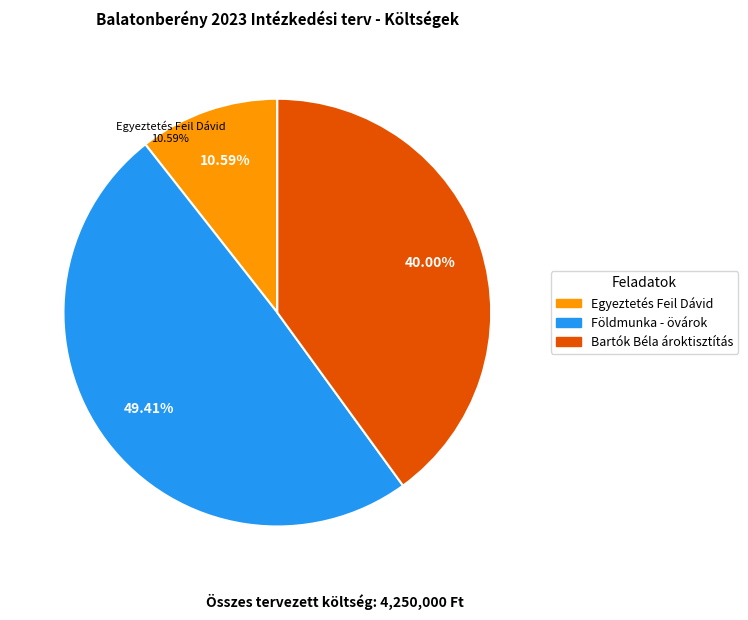

To the nearest percent, what is the combined percentage of Földmunka - övárok and Bartók Béla ároktisztítás?

89%